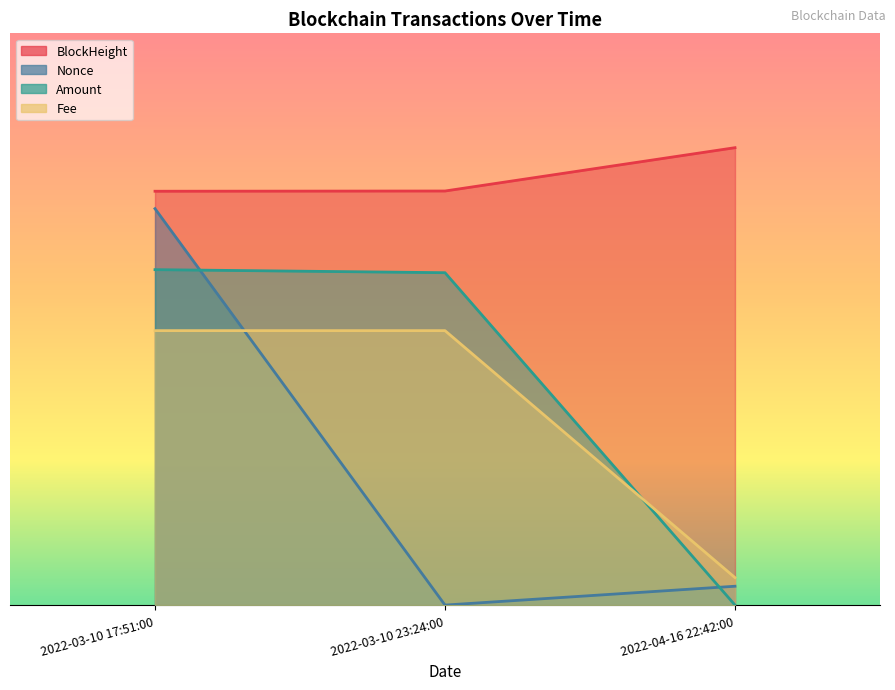

Reading left to right, extract all data points from this chart.

BlockHeight: 0.5	0.5	0.6
Nonce: 0.5	0.0	0.0
Amount: 0.4	0.4	0.0
Fee: 0.4	0.4	0.0